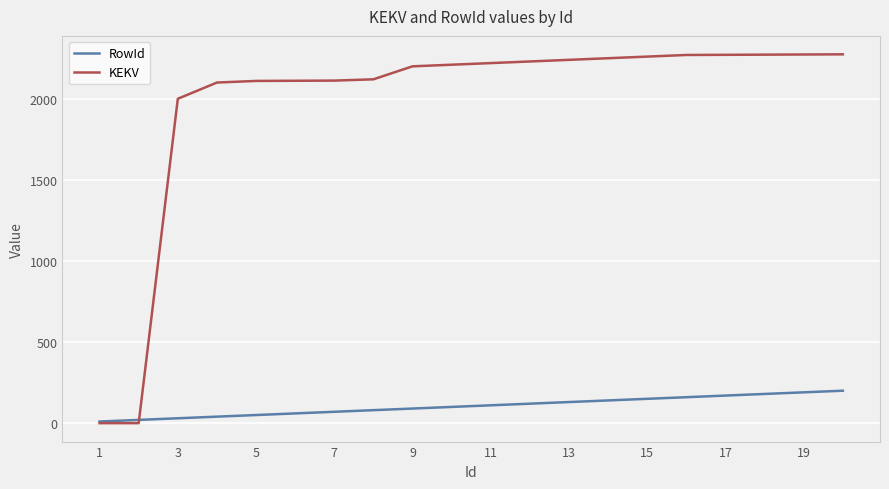

What is the difference between the maximum and minimum values in the KEKV series?

2274